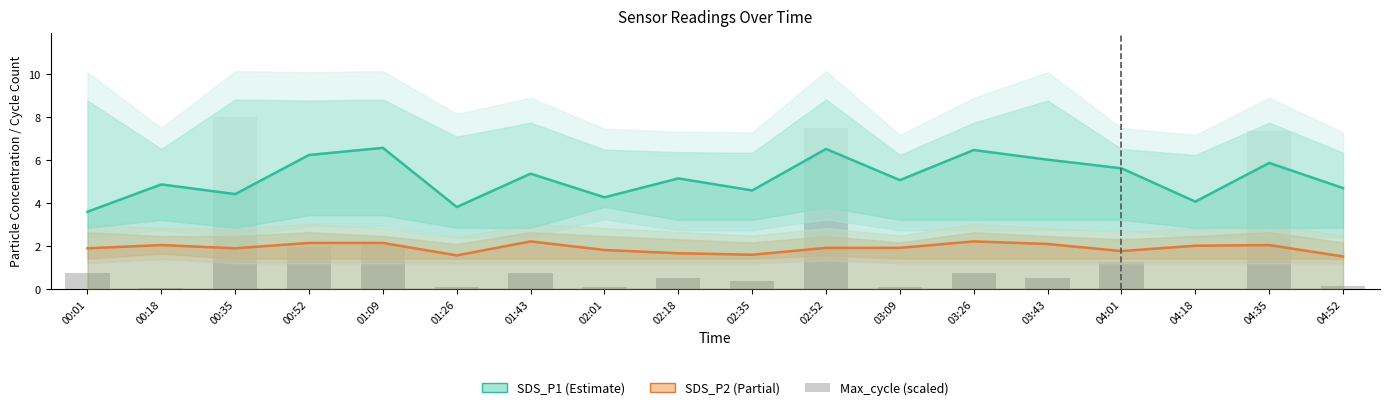

Between 01:43 and 03:43, which series saw the biggest shift?

SDS_P1 (Estimate)